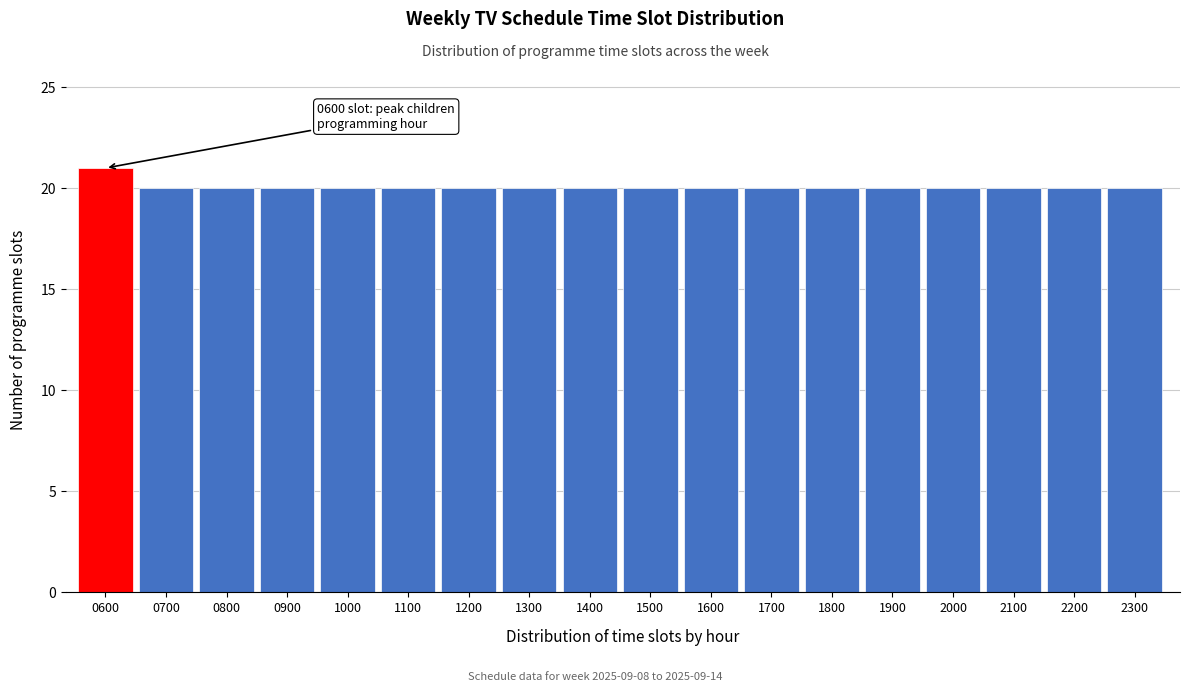

Reading left to right, extract all data points from this chart.

0600=21	0700=20	0800=20	0900=20	1000=20	1100=20	1200=20	1300=20	1400=20	1500=20	1600=20	1700=20	1800=20	1900=20	2000=20	2100=20	2200=20	2300=20